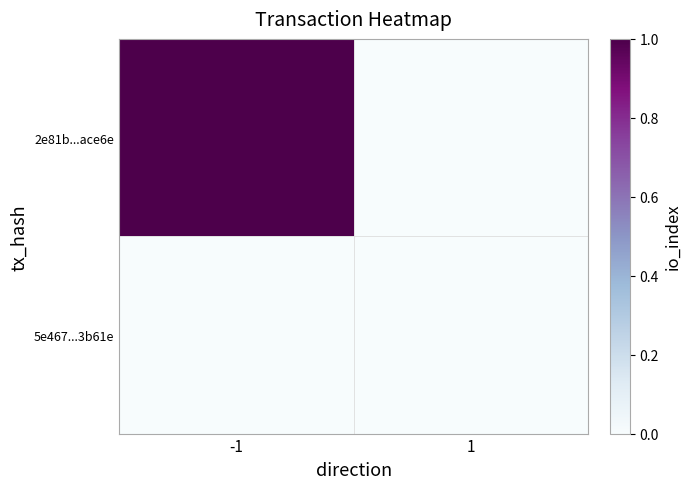

What is the spread (max minus min) of values at -1?

1